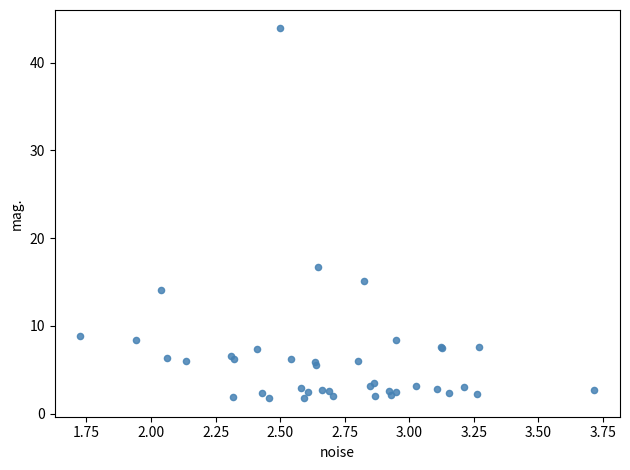

What Y value in the scatter plot is closest to 22?

16.8